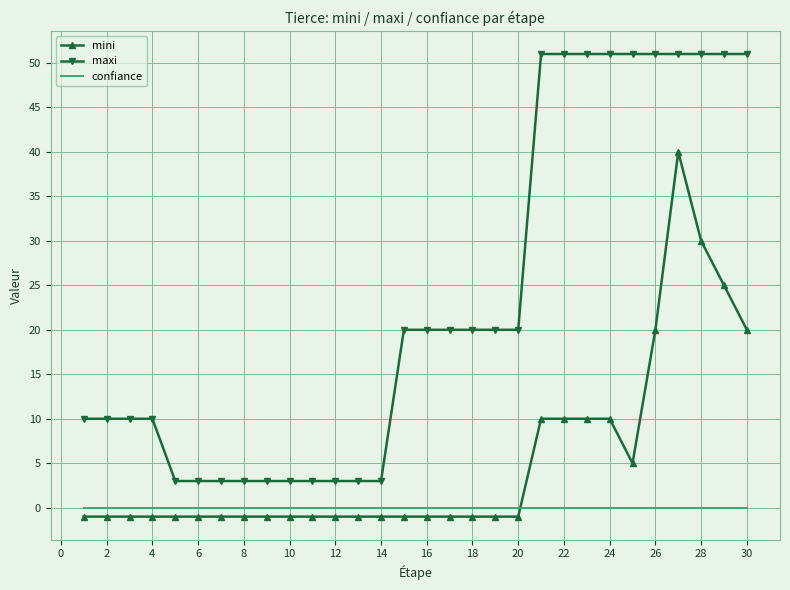

True or false: mini and maxi intersect in this chart.

False